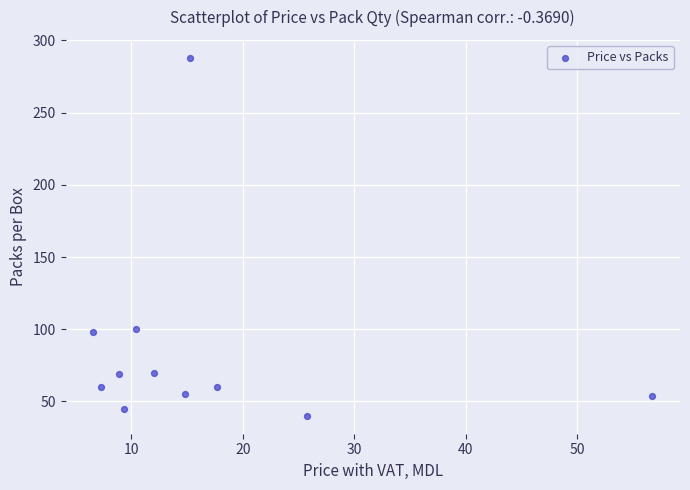

What is the range of Y values (max minus min)?

248